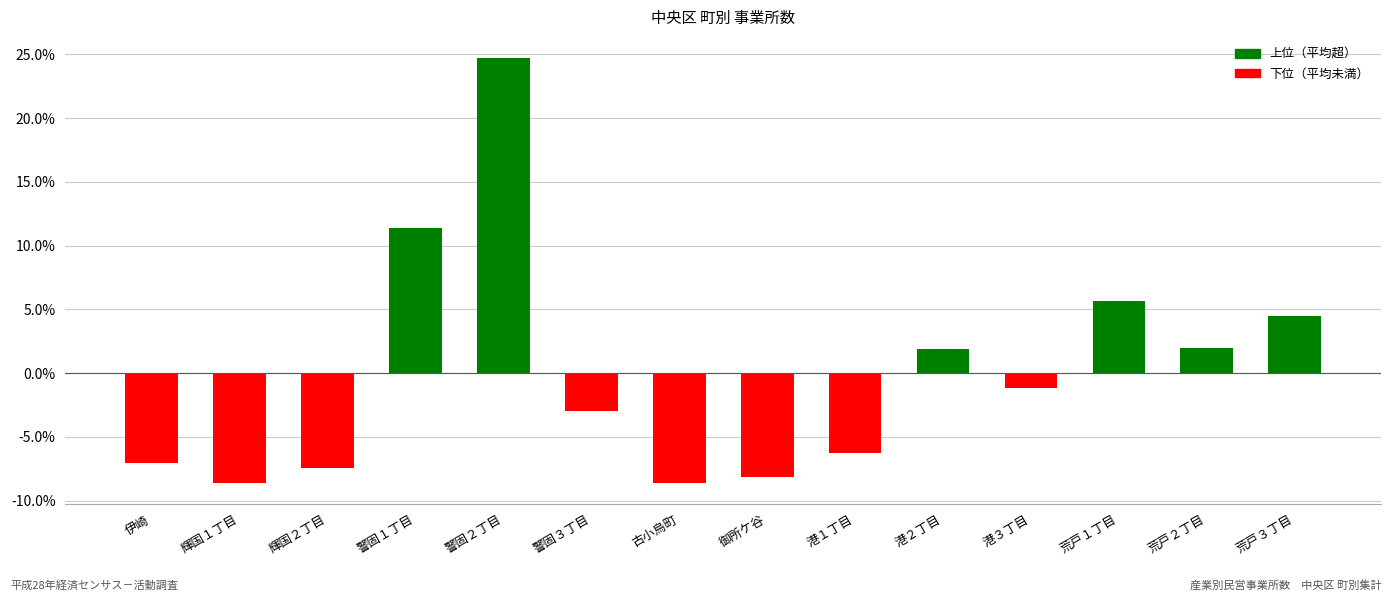

What is the approximate value at 輝国２丁目?

-7.4